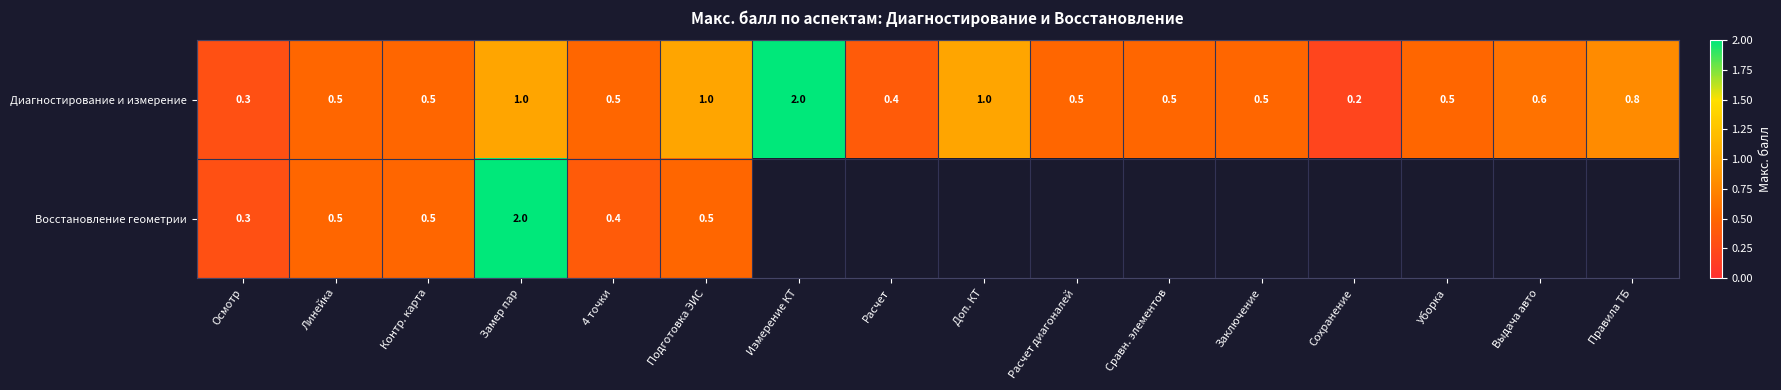

What is the sum of the Восстановление геометрии values at Замер пар and Контр. карта?

2.5